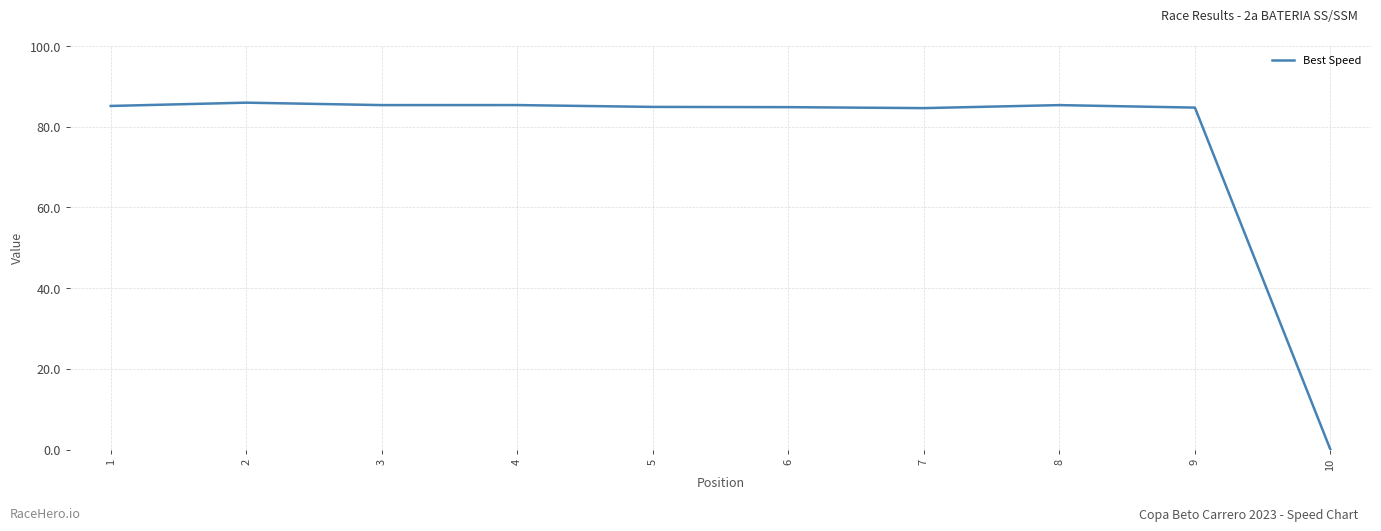

What value does the data have at 1?

85.1